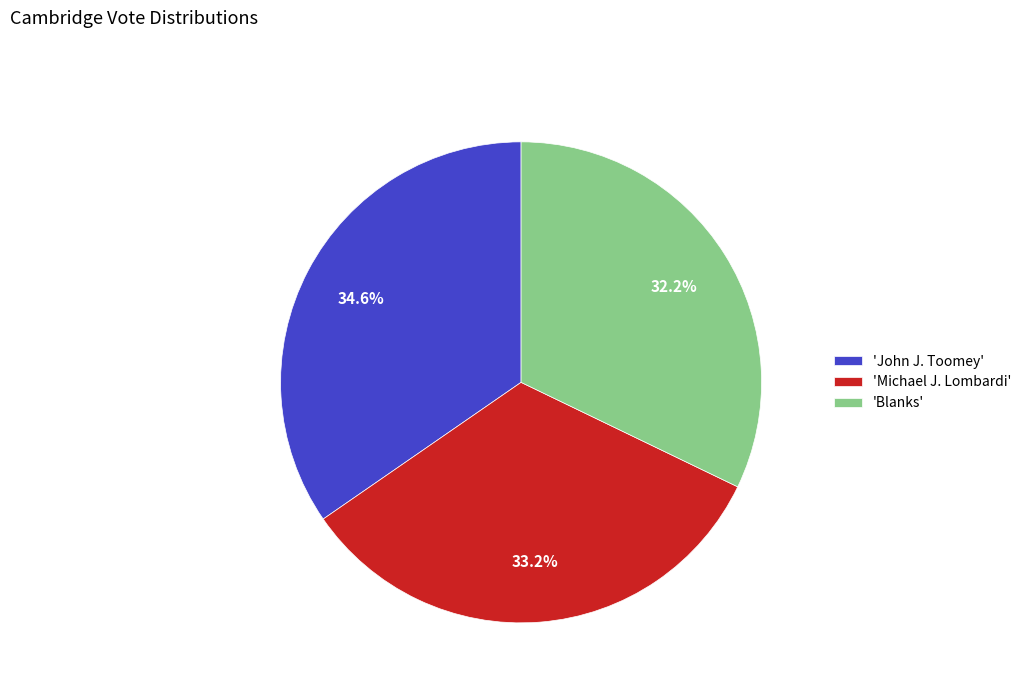

Approximately how many times larger is the value at 'Blanks' compared to 'John J. Toomey'?

0.9